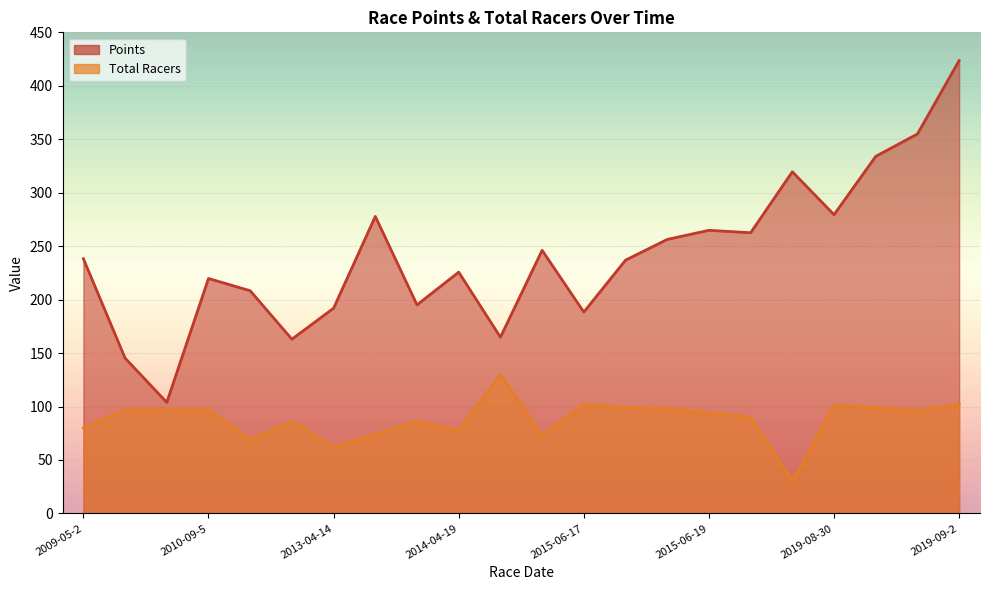

Reading left to right, what are all the values shown in this chart?

Points: 238.2	145.3	103.9	219.8	208.3	163.0	192.0	277.8	195.1	225.7	164.8	246.2	188.4	236.9	256.3	264.8	262.5	319.6	279.5	334.0	354.9	423.6
Total Racers: 80.0	97.0	97.0	97.0	69.0	86.0	62.0	74.0	86.0	77.0	130.0	73.0	102.0	99.0	98.0	94.0	90.0	30.0	101.0	99.0	96.0	102.0